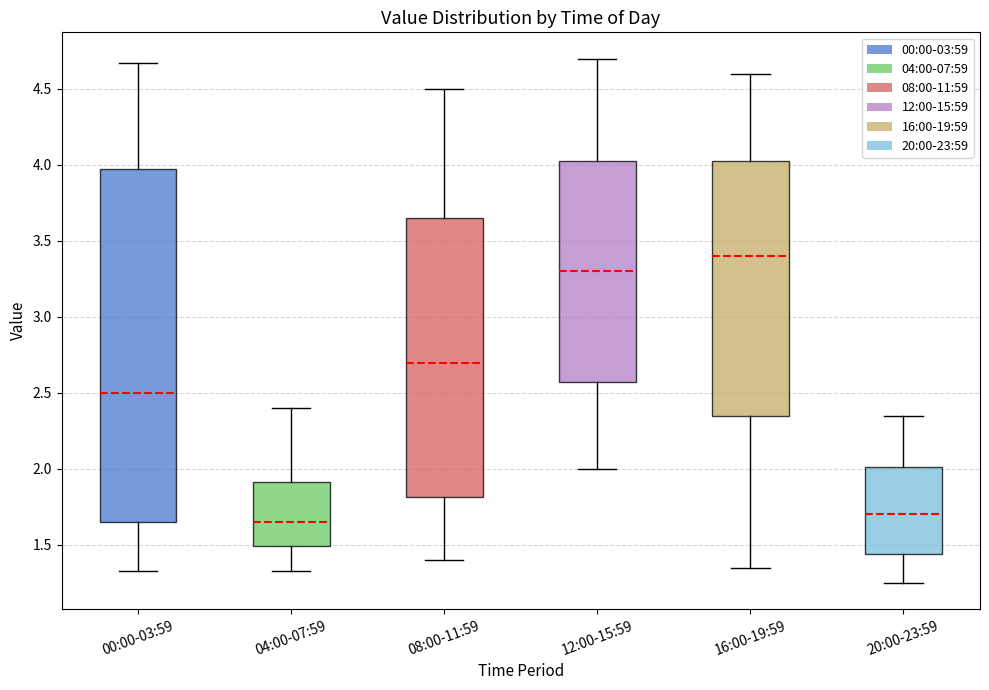

Comparing the boxes themselves (not the whiskers), which one is the tallest?

00:00-03:59